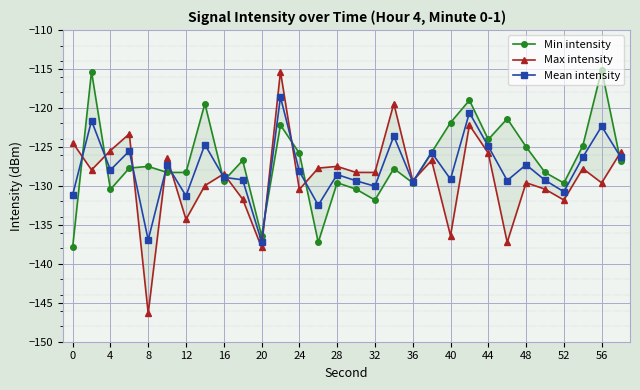

How many times do Min intensity and Mean intensity cross each other?

12